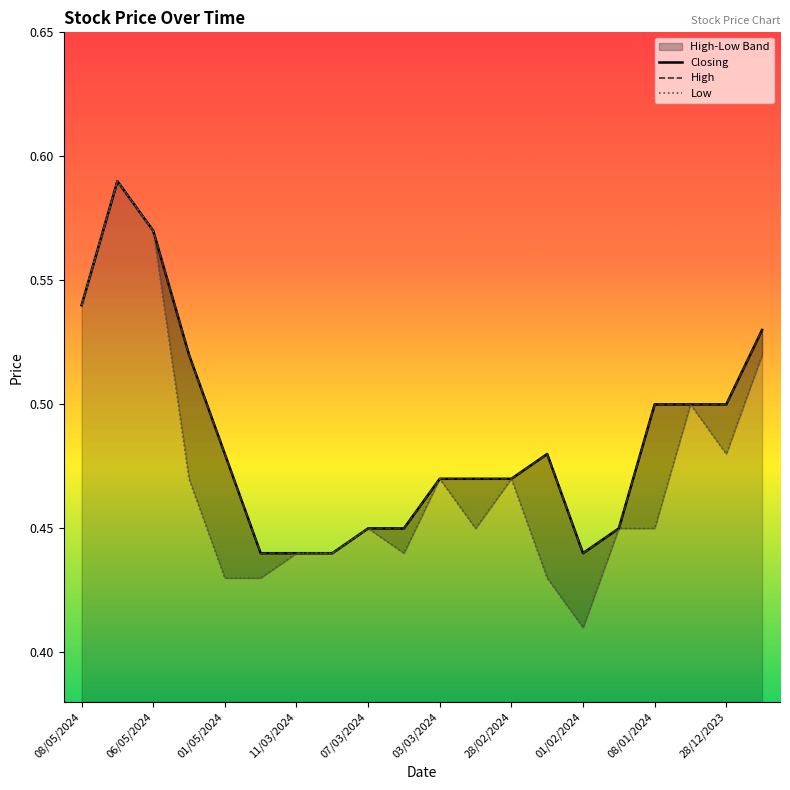

True or false: Closing and Low intersect in this chart.

False